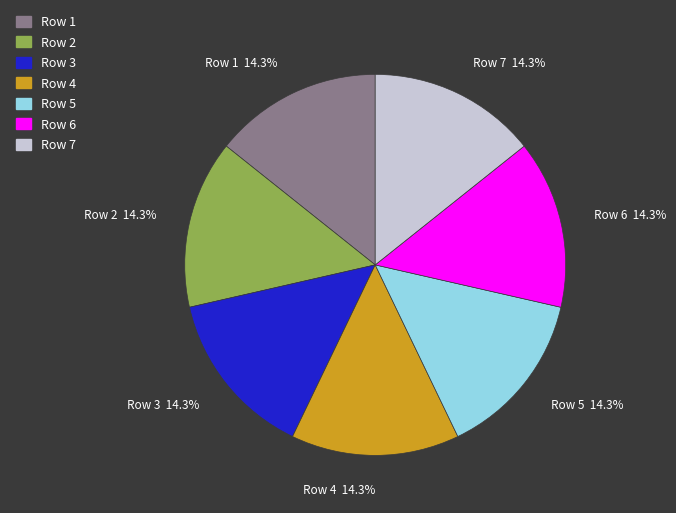

Approximately how many times larger is the value at Row 1 compared to Row 6?

1.0